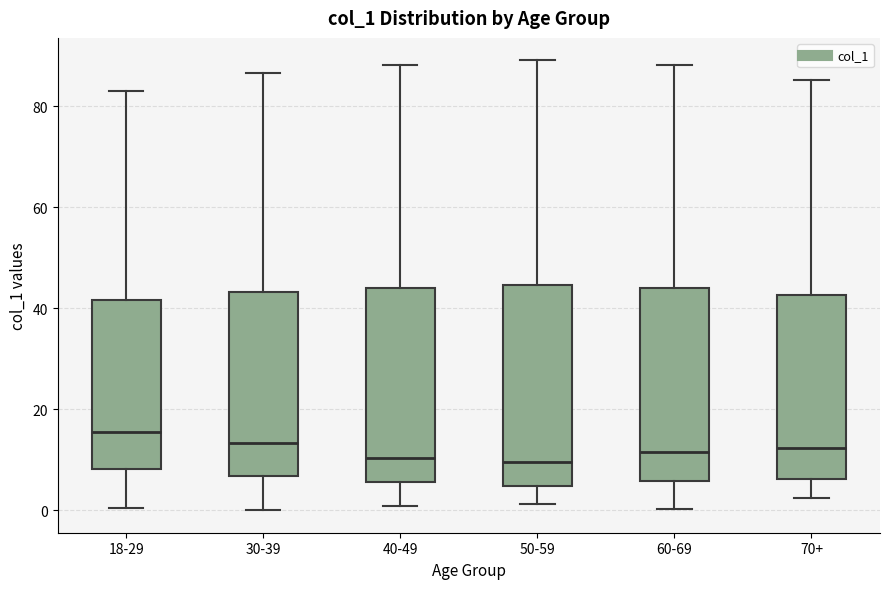

Reading left to right, transcribe this box plot: for each box, give where its median line is, the range the box spans, and where its two whiskers end, as read against the y-axis. The values are not printed on the chart, so give them approximately, as read against the axis.

18-29: median 16, box 8 to 42, whiskers 0 to 84
30-39: median 14, box 6 to 44, whiskers 0 to 86
40-49: median 10, box 6 to 44, whiskers 0 to 88
50-59: median 10, box 4 to 44, whiskers 2 to 90
60-69: median 12, box 6 to 44, whiskers 0 to 88
70+: median 12, box 6 to 42, whiskers 2 to 86